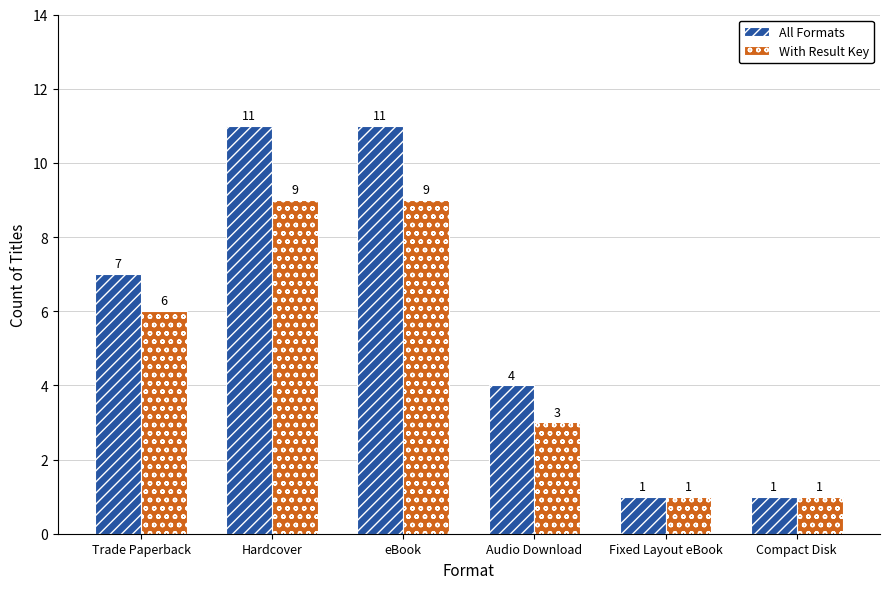

At Trade Paperback, list the series in order from smallest to largest.

With Result Key, All Formats